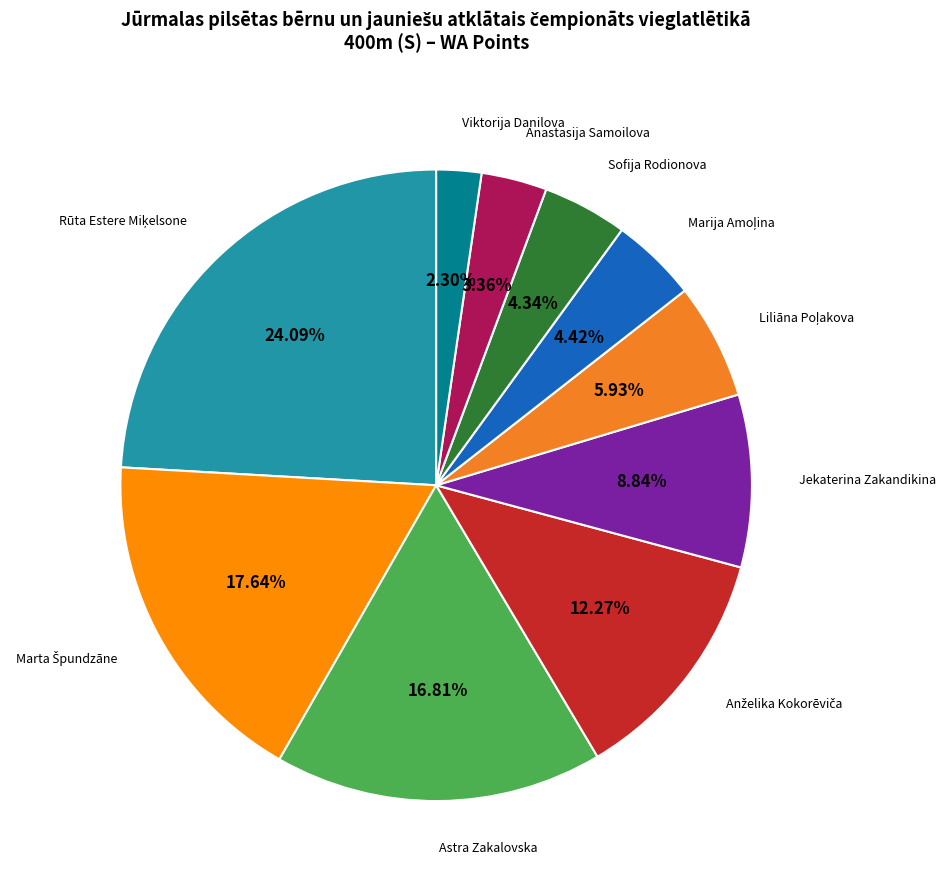

To the nearest percent, what is the difference between the largest and smallest slice percentages?

22%